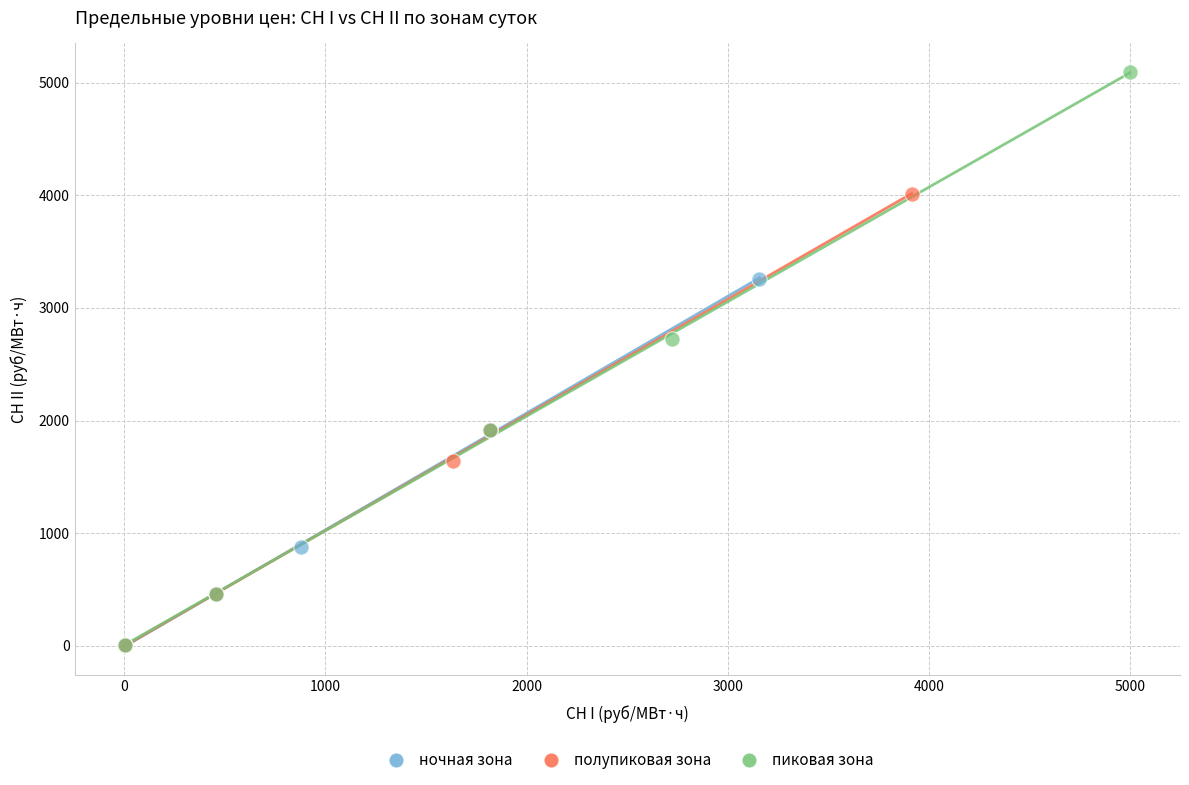

What are all the series names shown in the legend?

ночная зона, полупиковая зона, пиковая зона